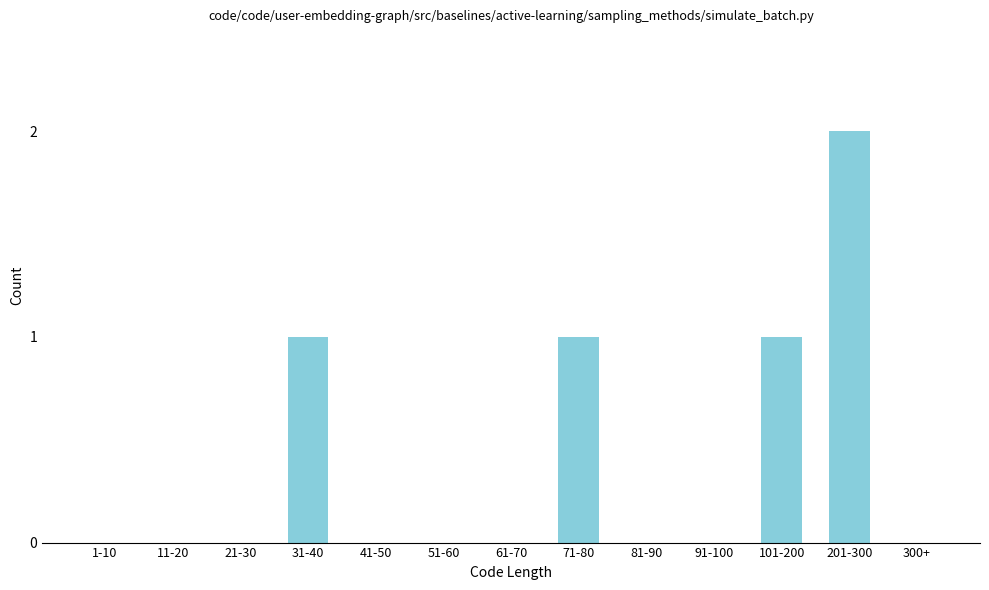

Reading left to right, extract all data points from this chart.

1-10=0	11-20=0	21-30=0	31-40=1	41-50=0	51-60=0	61-70=0	71-80=1	81-90=0	91-100=0	101-200=1	201-300=2	300+=0